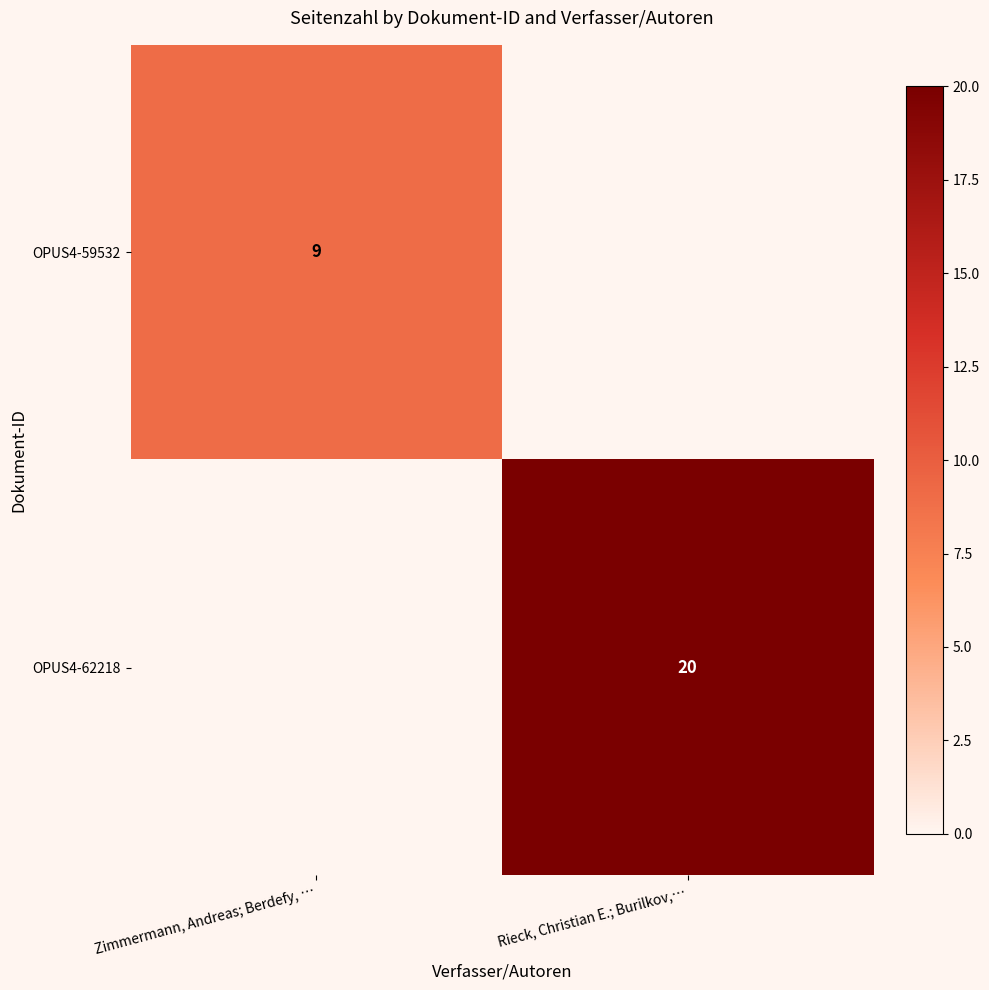

What is the maximum value shown in the chart?

20